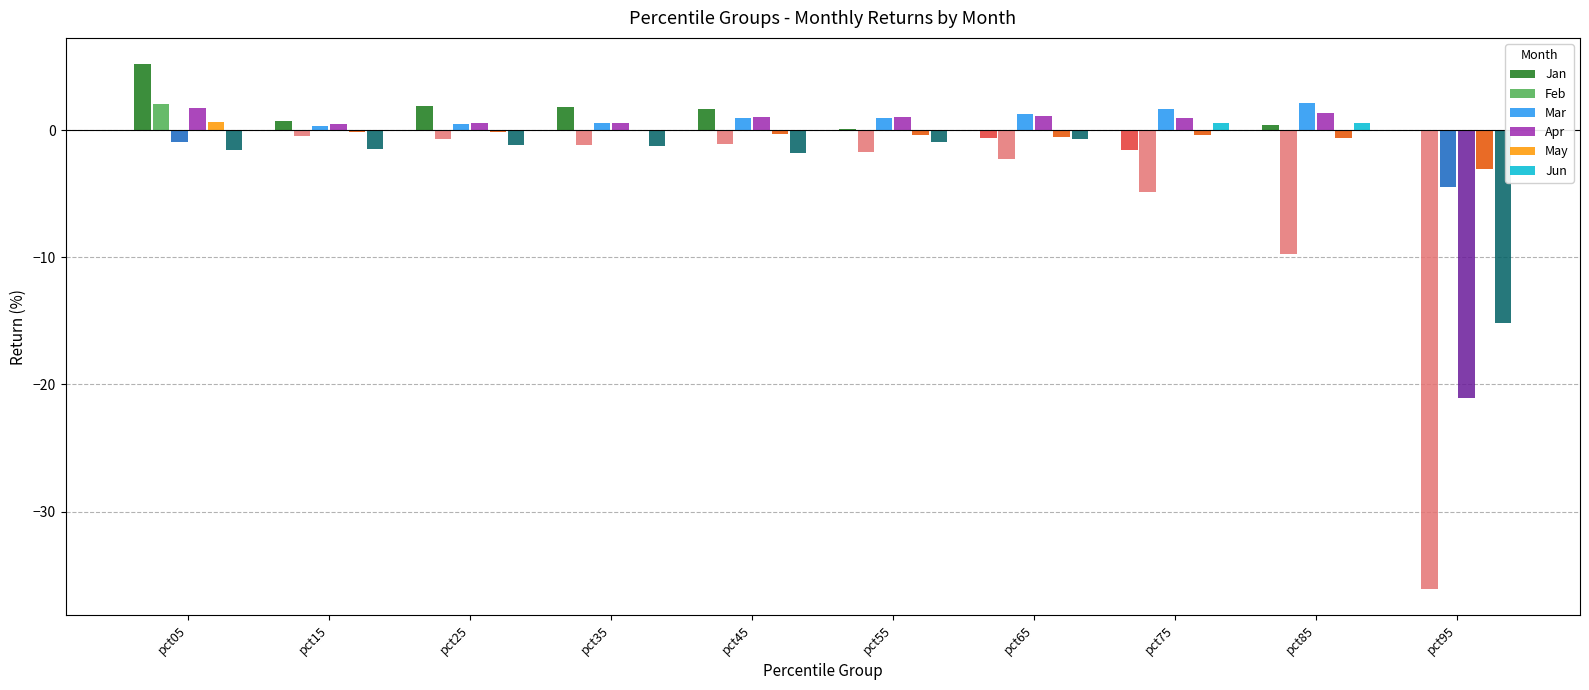

What is the highest value of the Feb series?

2.1